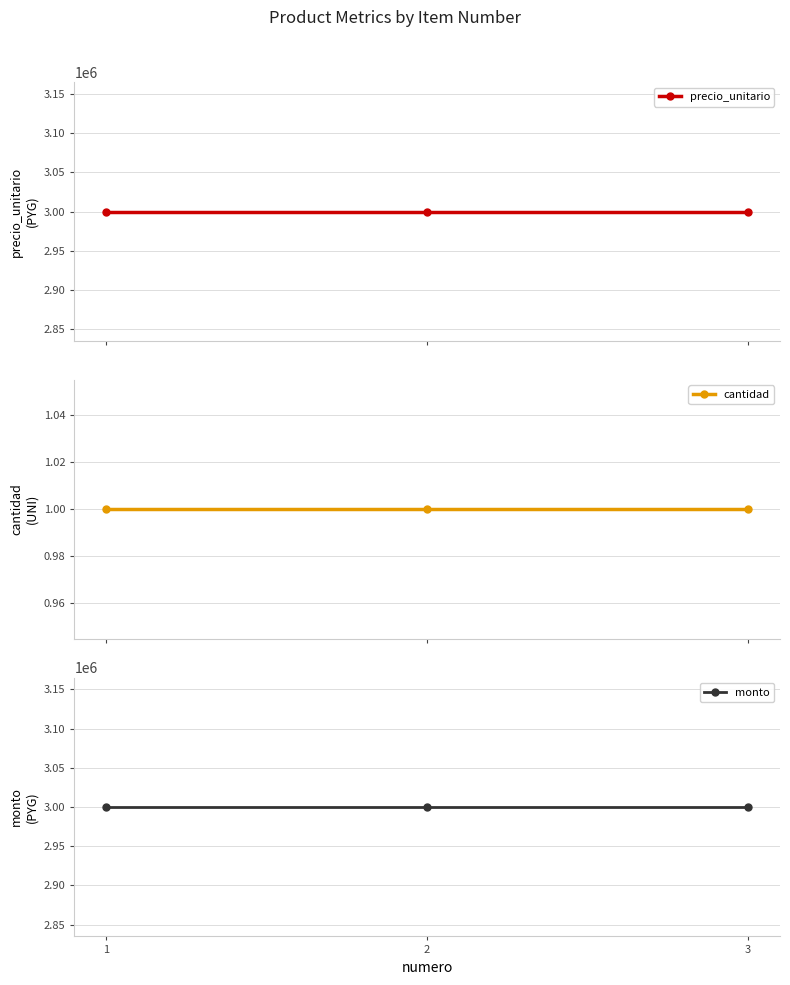

Where is precio_unitario nearest to the value 3000000?

1